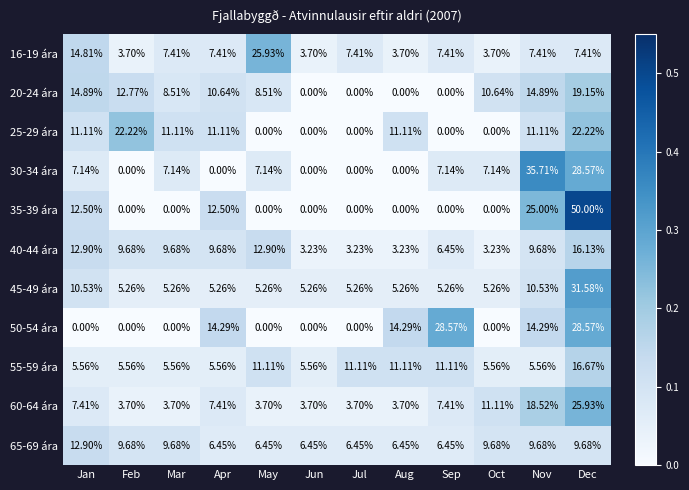

At which label does 60-64 ára reach its peak?

Dec